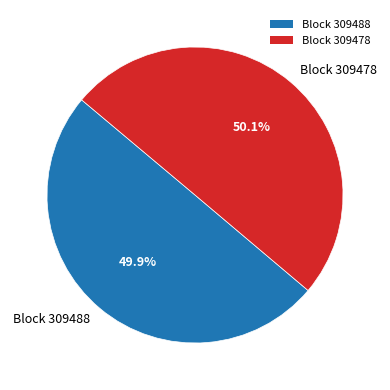

What is the ratio of the value at Block 309488 to the value at Block 309478?

1.0